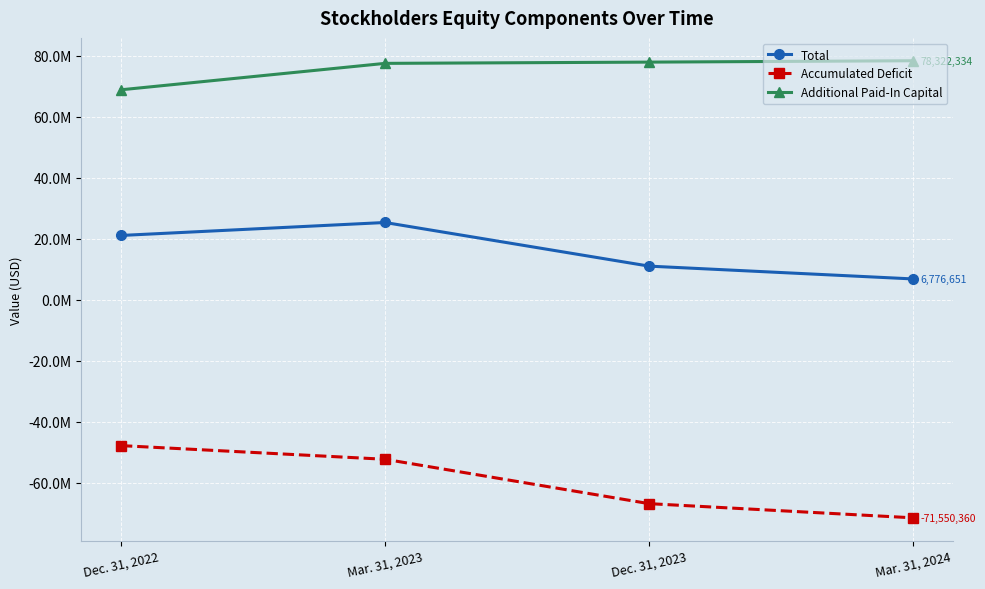

At Dec. 31, 2023, list the series in order from largest to smallest.

Additional Paid-In Capital, Total, Accumulated Deficit